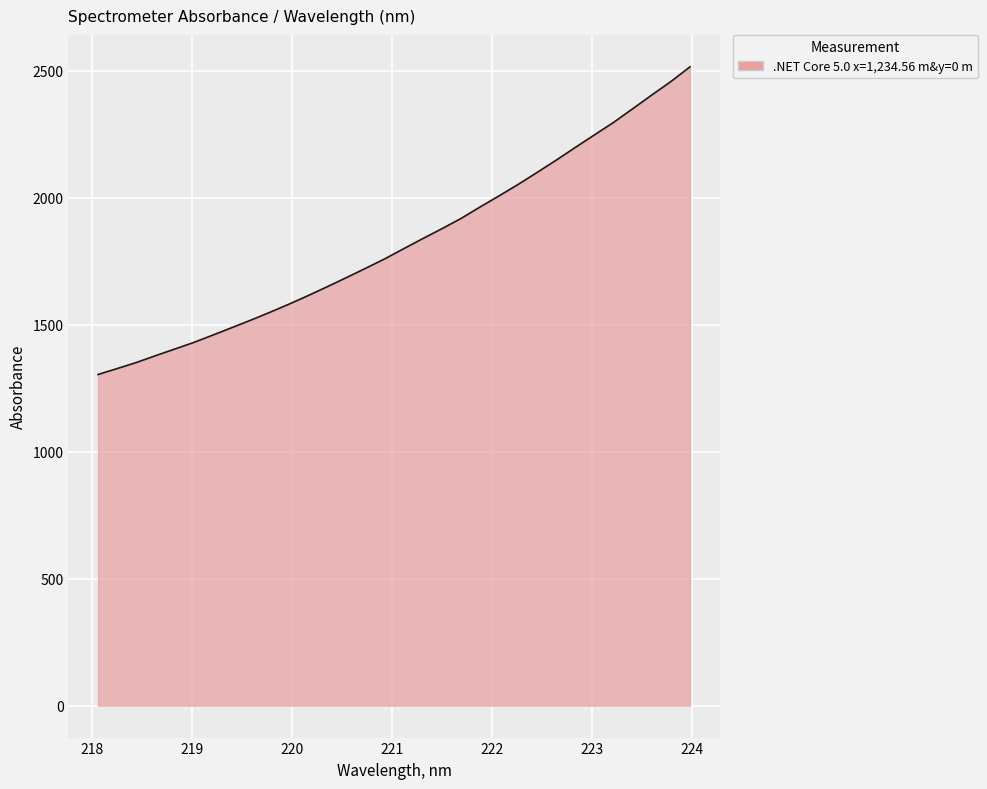

What is the difference between the maximum and minimum values?

1211.3